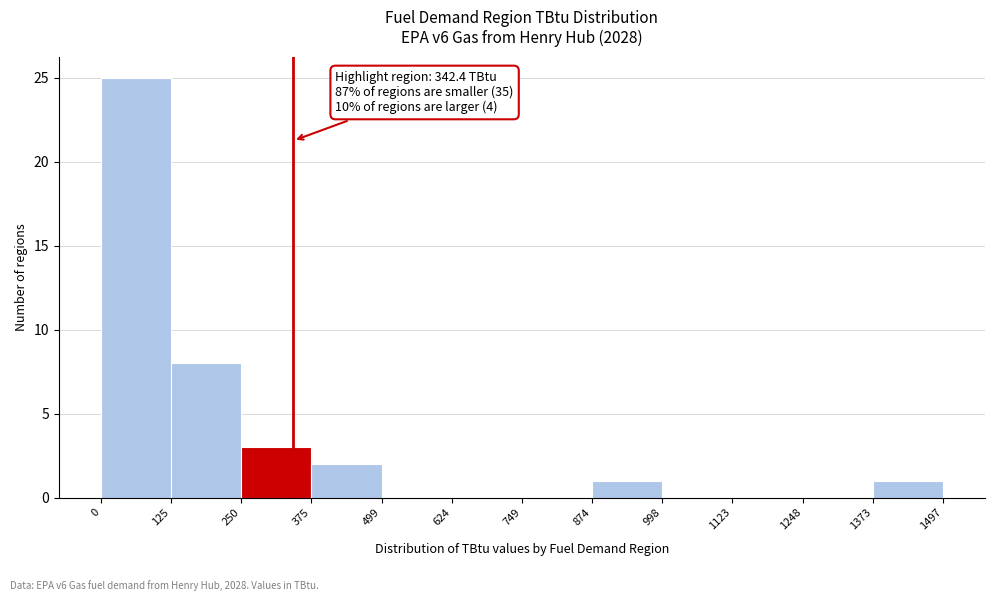

Which range on the x-axis has the tallest bar?

0 to 125